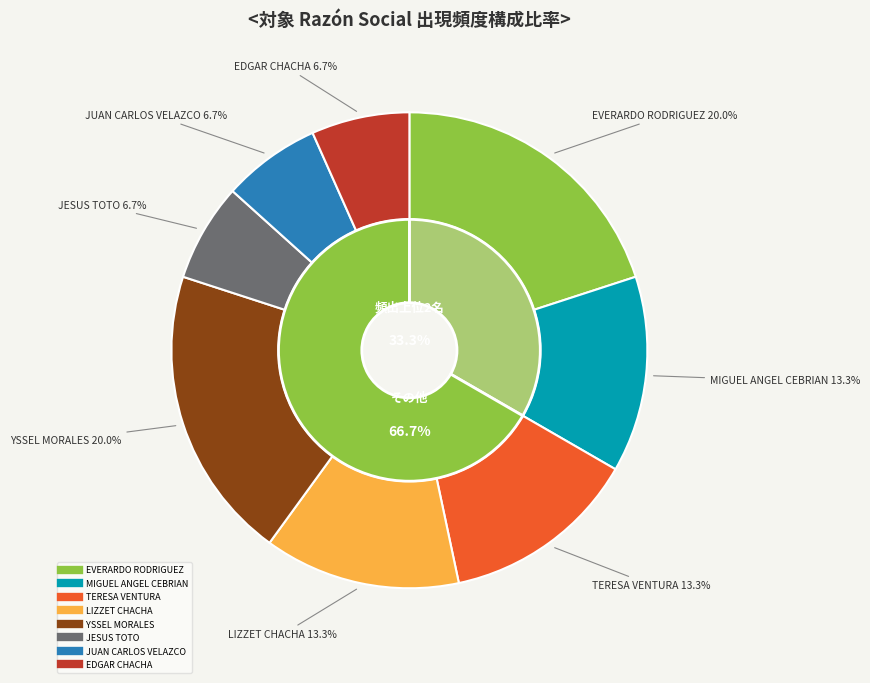

The LIZZET CHACHA PALMA slice represents 13% of the pie. True or false?

True